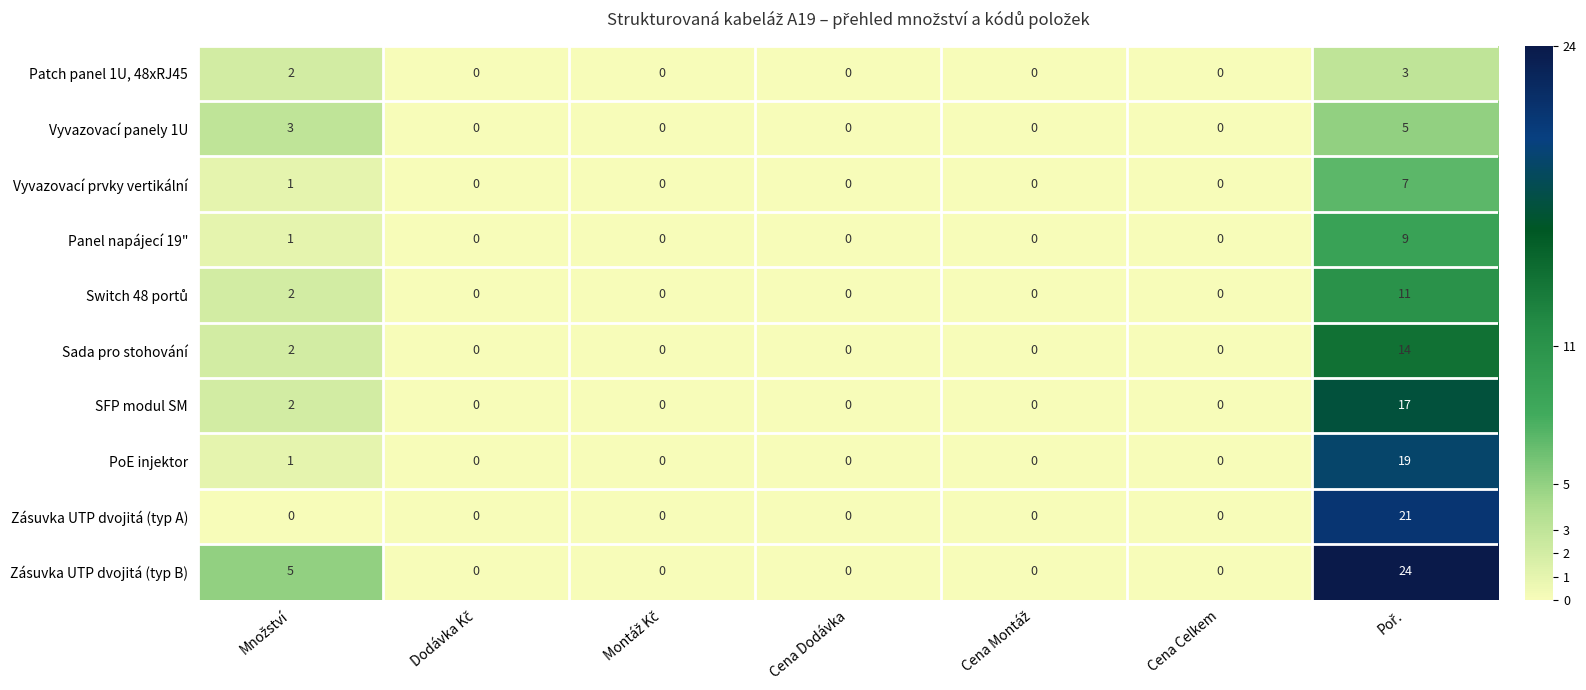

What is the highest value of the Zásuvka UTP dvojitá (typ B) series?

24